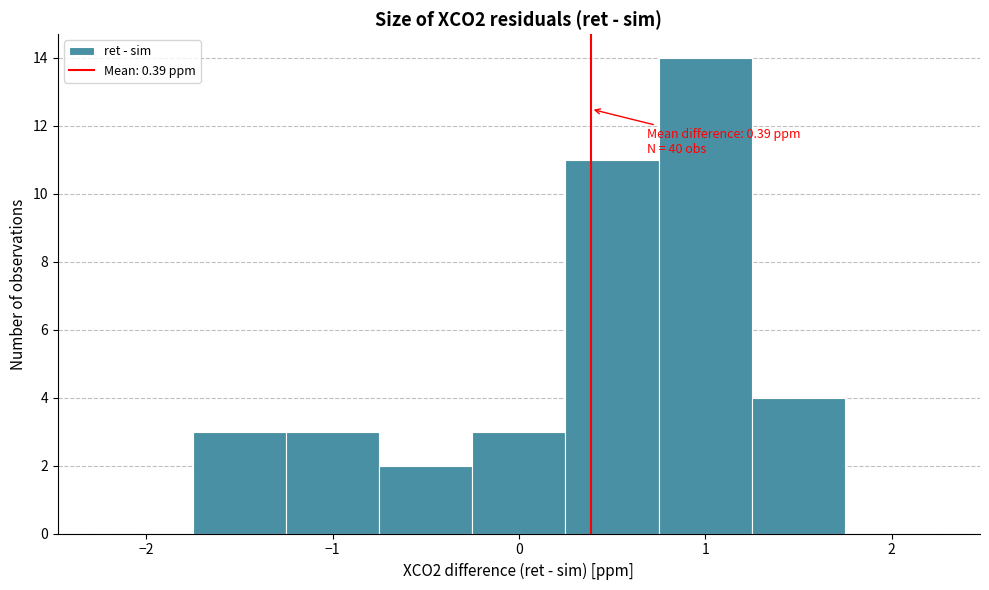

Which range on the x-axis has the tallest bar?

0.75 to 1.25